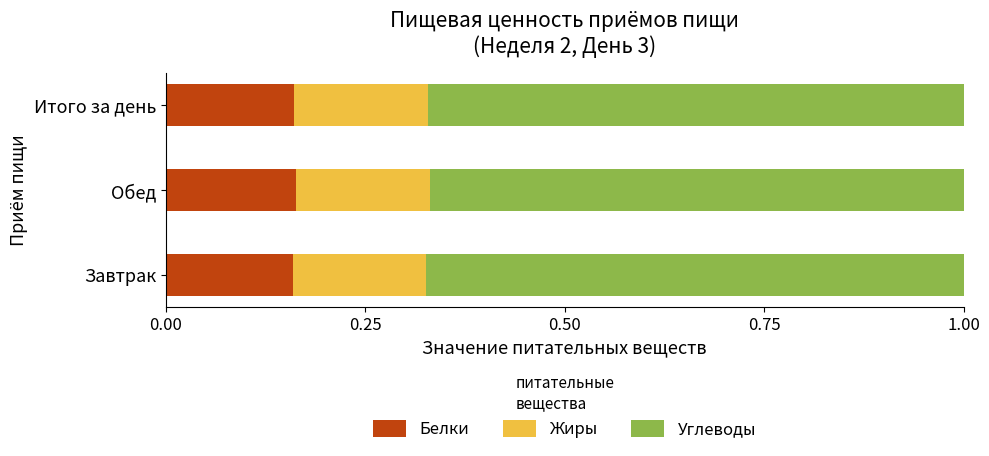

How many data points does each series have?

3